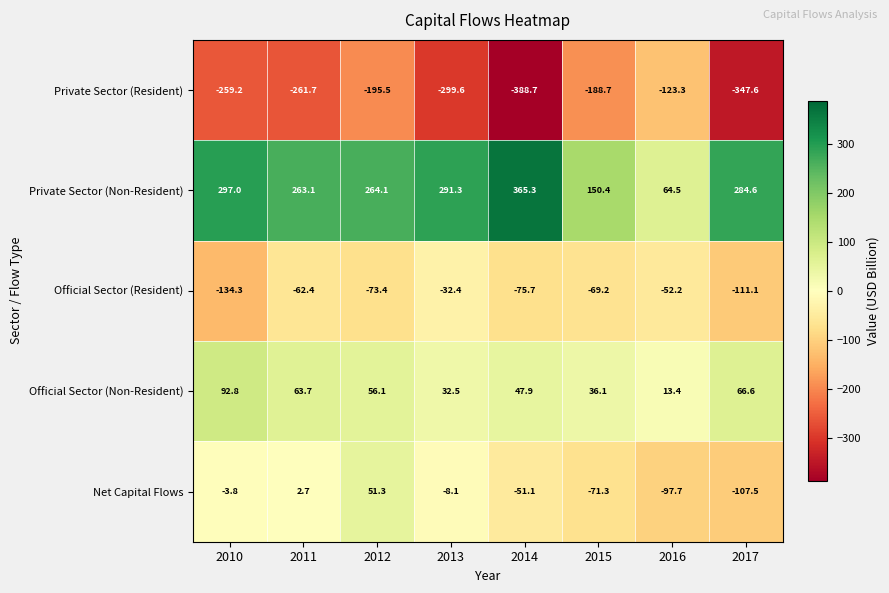

What is the sum of all Official Sector (Resident) values?

-610.7